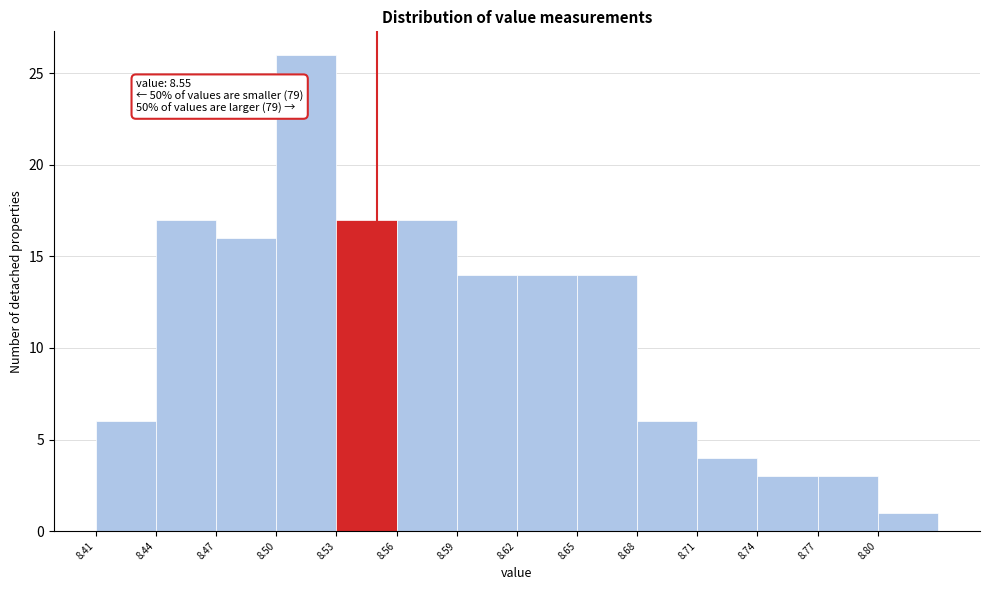

Over which range of the x-axis is the bar tallest?

8.50 to 8.53